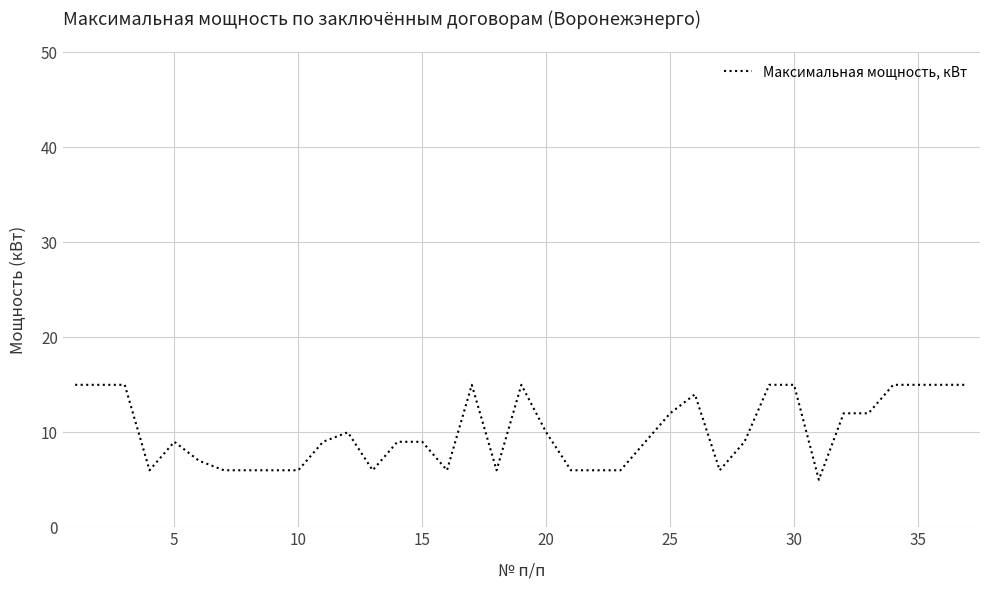

What is the maximum value shown in the chart?

15